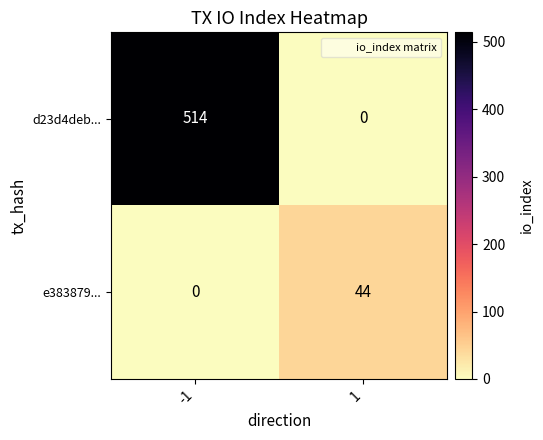

At which category is the sum across all series the highest?

-1